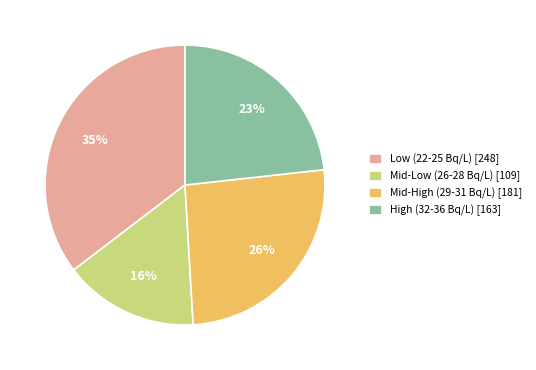

Count the number of slices in the pie.

4